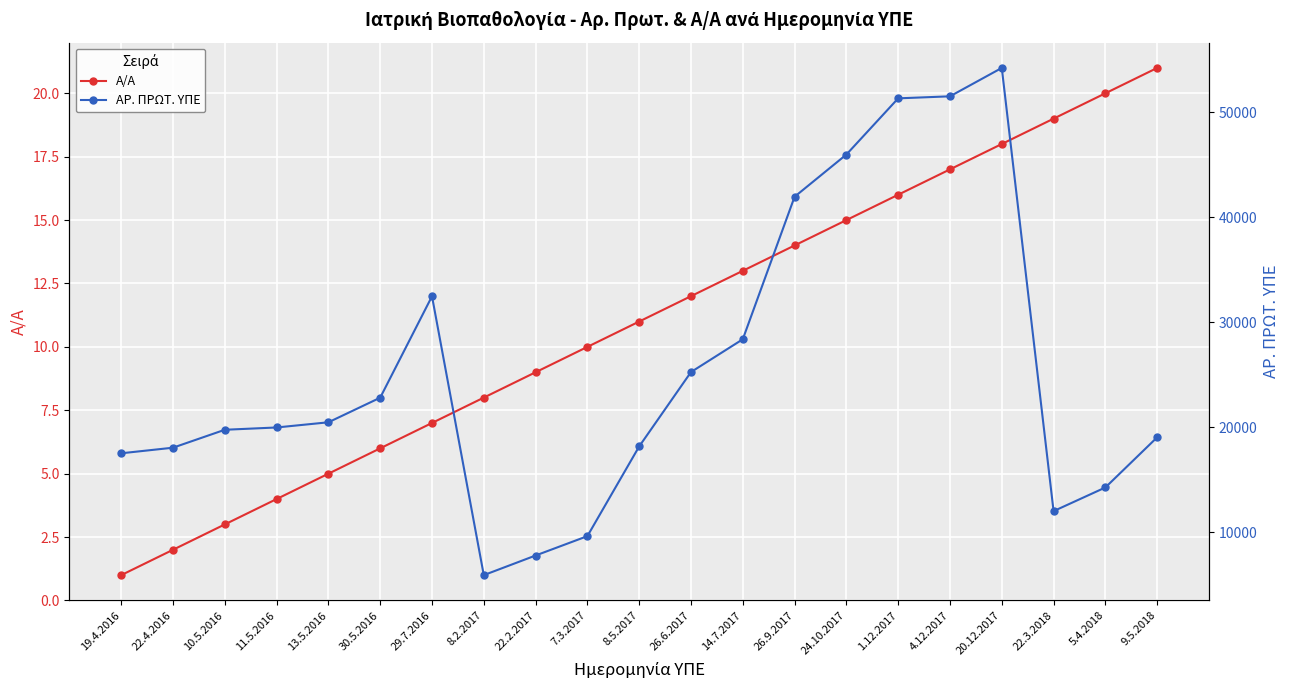

Which series has the largest range (max minus min)?

ΑΡ. ΠΡΩΤ. ΥΠΕ